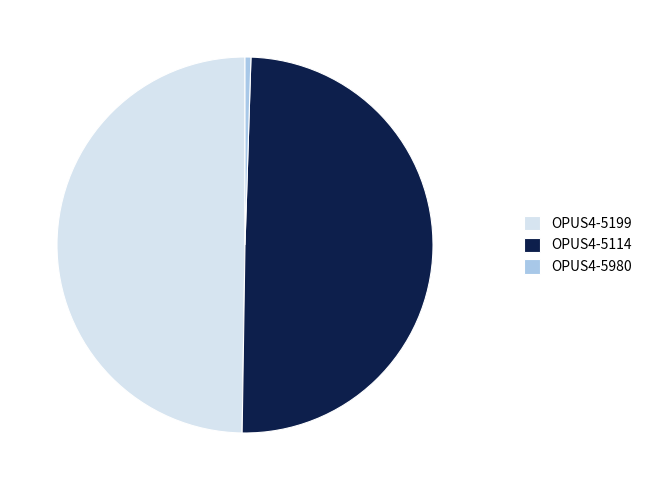

Between OPUS4-5199 and OPUS4-5980, which is larger?

OPUS4-5199